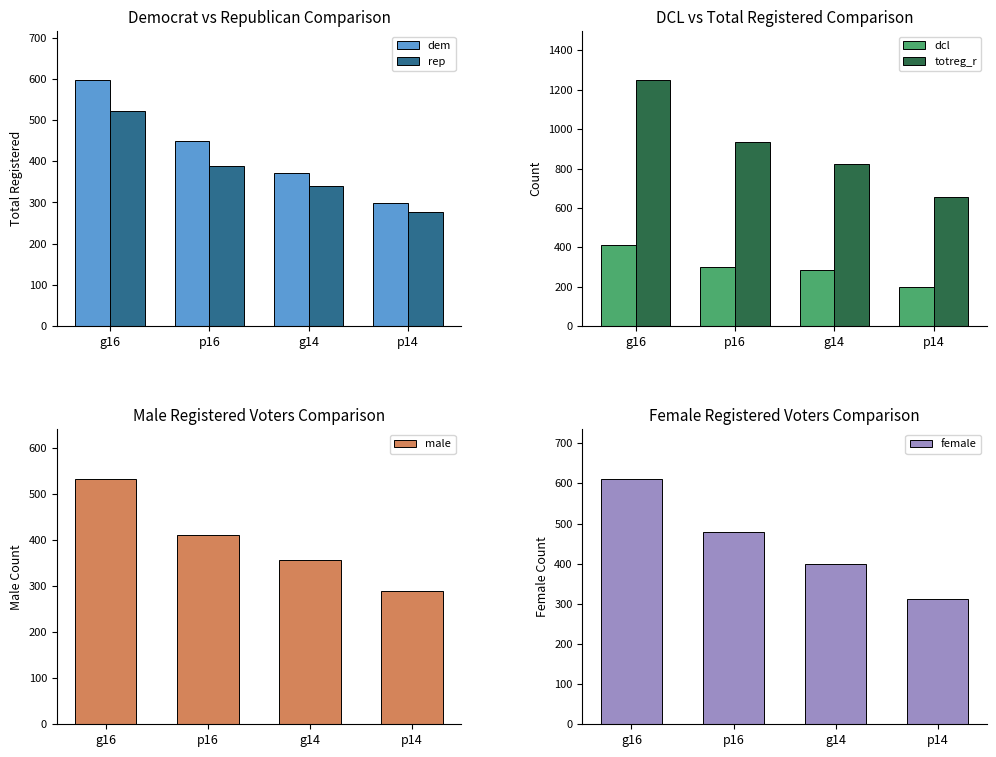

What is the label of the 3rd bar from the right?

p16